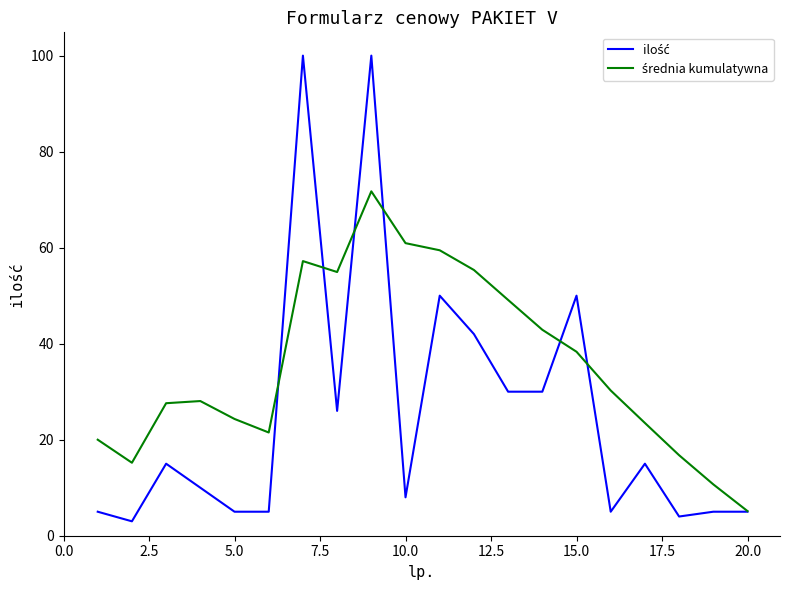

What is the maximum value shown in the chart?

100.0